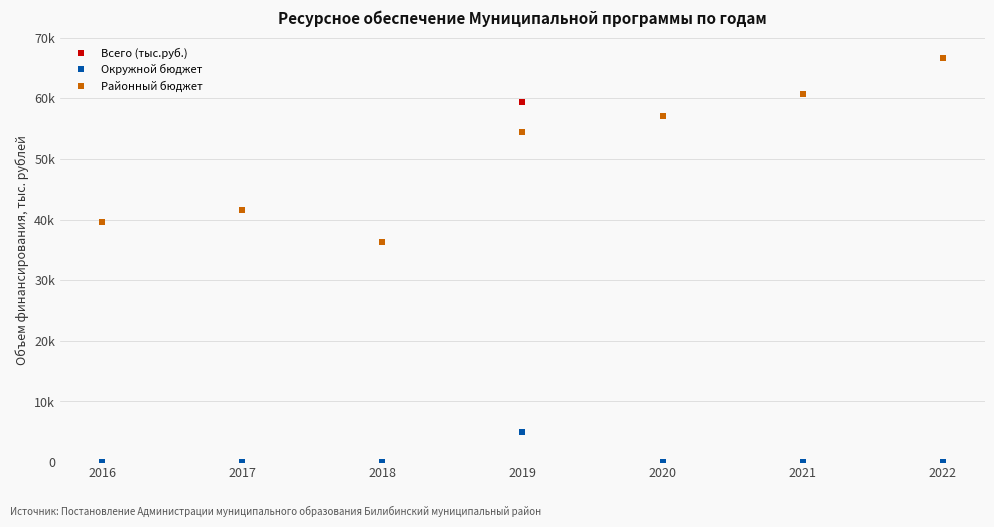

Is this an area chart (filled region under the line)?

No